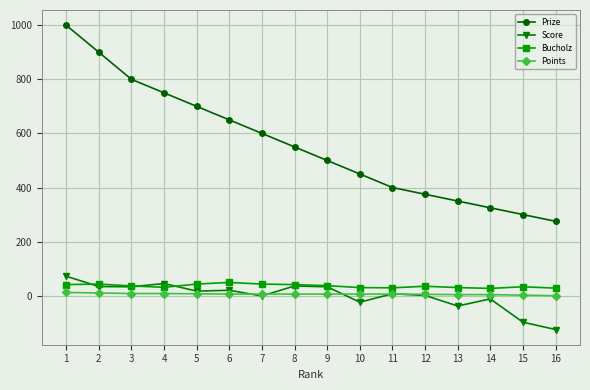

True or false: Bucholz has more than 0 points higher than both neighbors.

True